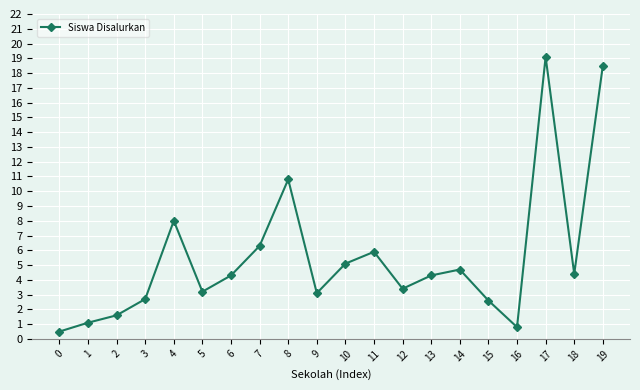

How many values are below 4?

9